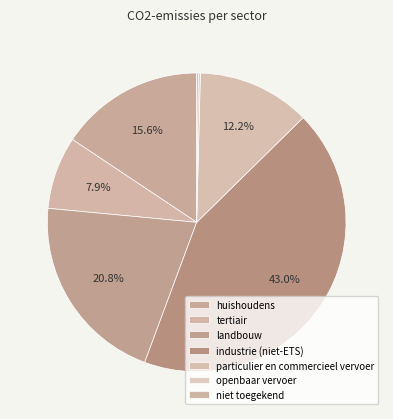

True or false: industrie (niet-ETS) accounts for 43% of the total.

True